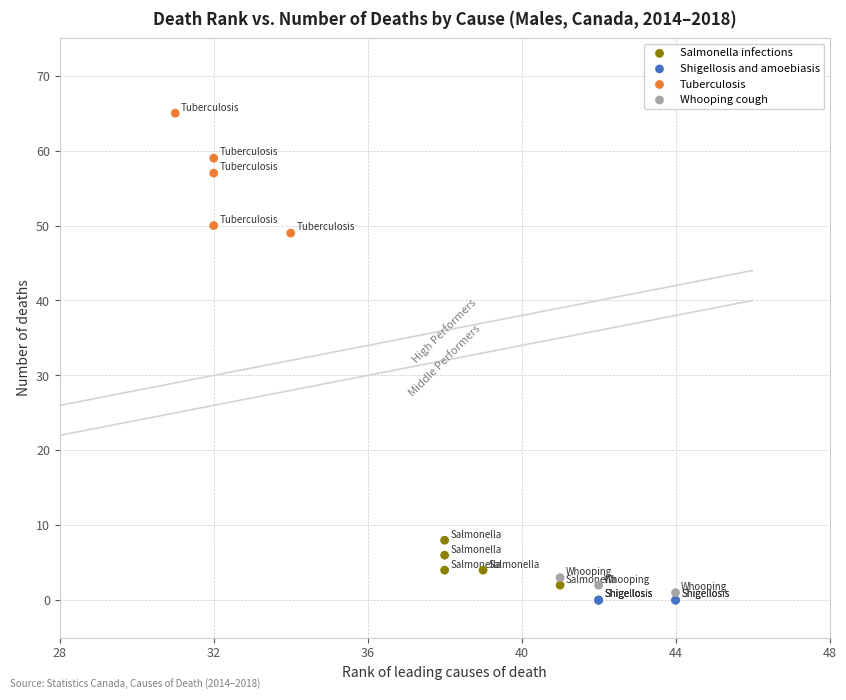

Which series contains the lowest Y value?

Shigellosis and amoebiasis